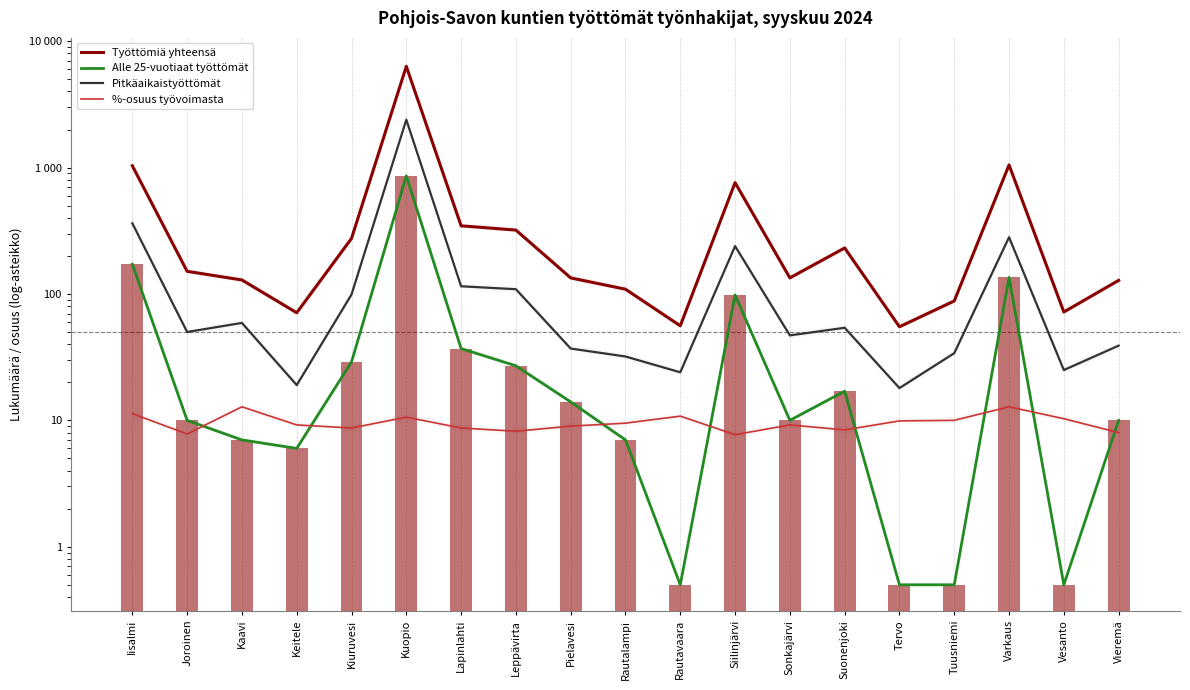

Reading left to right, list all the values displayed in this chart.

Työttömiä yhteensä: Iisalmi=1033.0	Joroinen=151.0	Kaavi=129.0	Keitele=71.0	Kiuruvesi=275.0	Kuopio=6319.0	Lapinlahti=346.0	Leppävirta=320.0	Pielavesi=134.0	Rautalampi=109.0	Rautavaara=56.0	Siilinjärvi=760.0	Sonkajärvi=134.0	Suonenjoki=231.0	Tervo=55.0	Tuusniemi=88.0	Varkaus=1048.0	Vesanto=72.0	Vieremä=128.0
Alle 25-vuotiaat työttömät: Iisalmi=172.0	Joroinen=10.0	Kaavi=7.0	Keitele=6.0	Kiuruvesi=29.0	Kuopio=859.0	Lapinlahti=37.0	Leppävirta=27.0	Pielavesi=14.0	Rautalampi=7.0	Rautavaara=0.5	Siilinjärvi=98.0	Sonkajärvi=10.0	Suonenjoki=17.0	Tervo=0.5	Tuusniemi=0.5	Varkaus=135.0	Vesanto=0.5	Vieremä=10.0
Pitkäaikaistyöttömät: Iisalmi=362.0	Joroinen=50.0	Kaavi=59.0	Keitele=19.0	Kiuruvesi=99.0	Kuopio=2391.0	Lapinlahti=115.0	Leppävirta=109.0	Pielavesi=37.0	Rautalampi=32.0	Rautavaara=24.0	Siilinjärvi=239.0	Sonkajärvi=47.0	Suonenjoki=54.0	Tervo=18.0	Tuusniemi=34.0	Varkaus=281.0	Vesanto=25.0	Vieremä=39.0
%-osuus työvoimasta: Iisalmi=11.3	Joroinen=7.8	Kaavi=12.8	Keitele=9.2	Kiuruvesi=8.7	Kuopio=10.6	Lapinlahti=8.7	Leppävirta=8.2	Pielavesi=9.0	Rautalampi=9.5	Rautavaara=10.8	Siilinjärvi=7.7	Sonkajärvi=9.2	Suonenjoki=8.4	Tervo=9.9	Tuusniemi=10.0	Varkaus=12.8	Vesanto=10.3	Vieremä=8.0